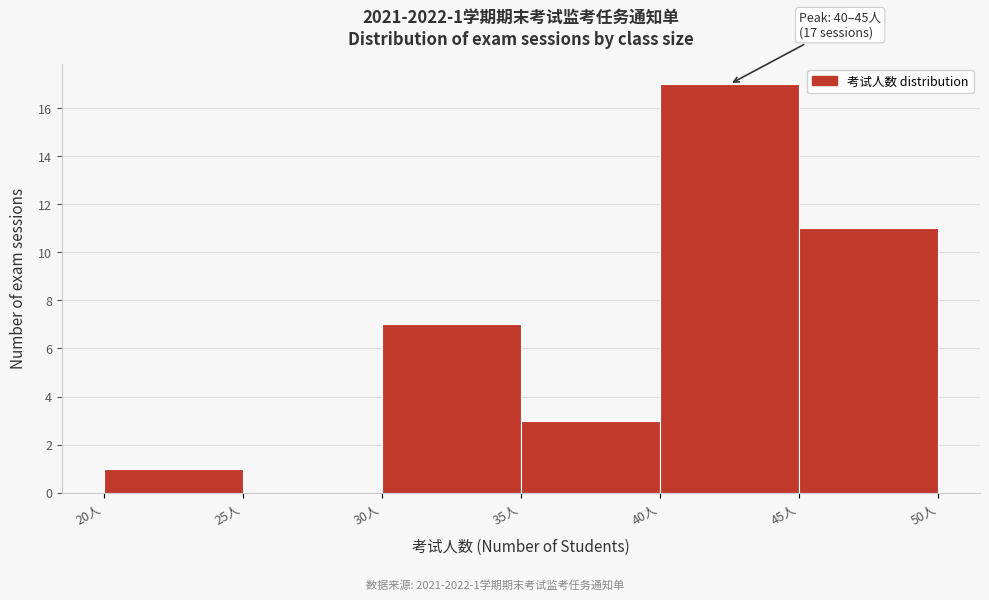

Which range on the x-axis has the tallest bar?

40 to 45